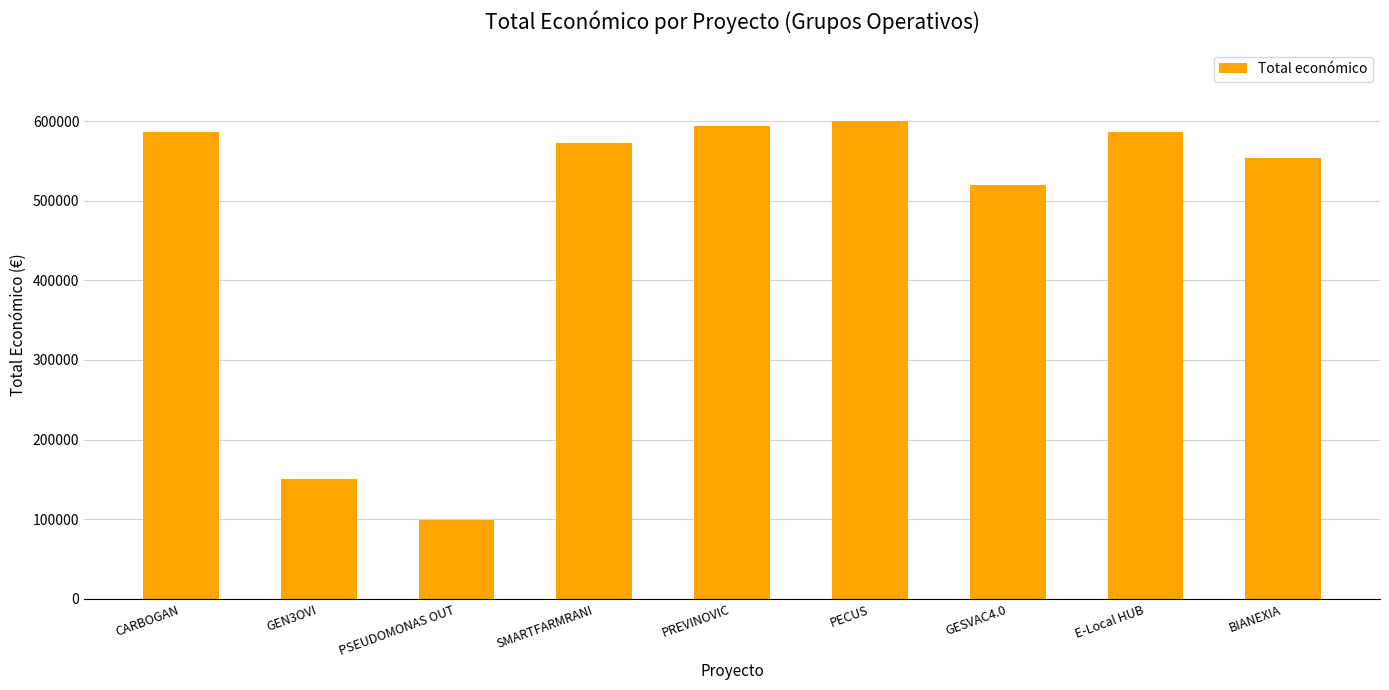

What value does the data have at PREVINOVIC, to the nearest 50?

593700